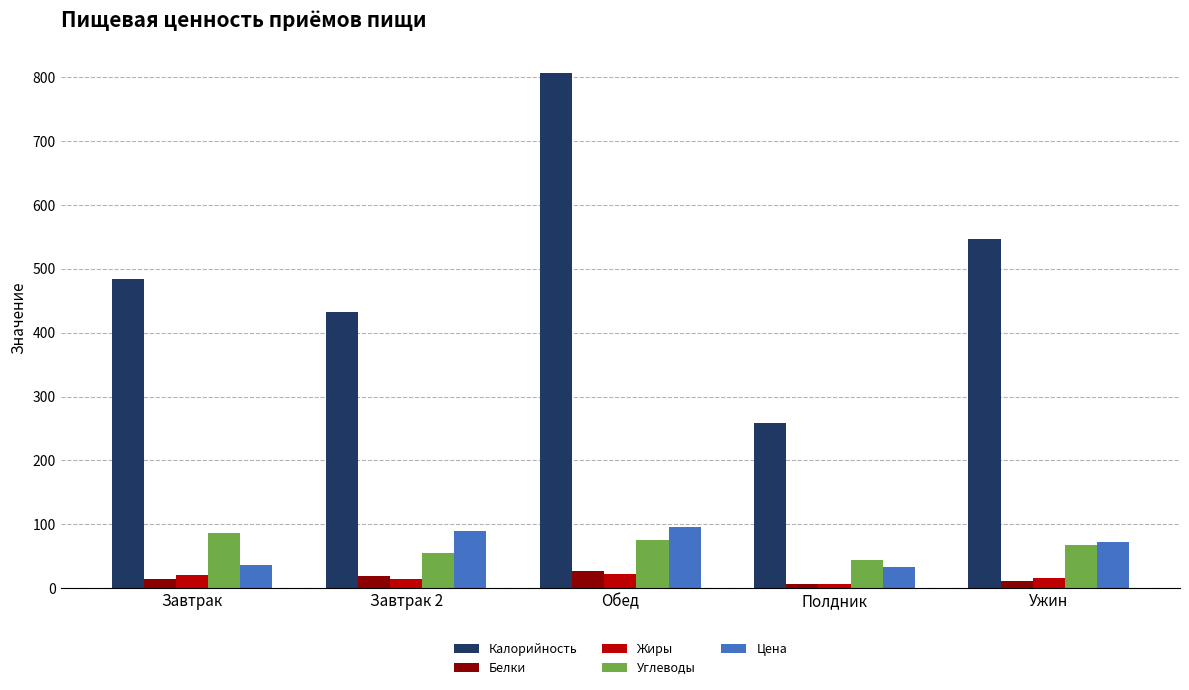

Which series has the largest total across all categories?

Калорийность